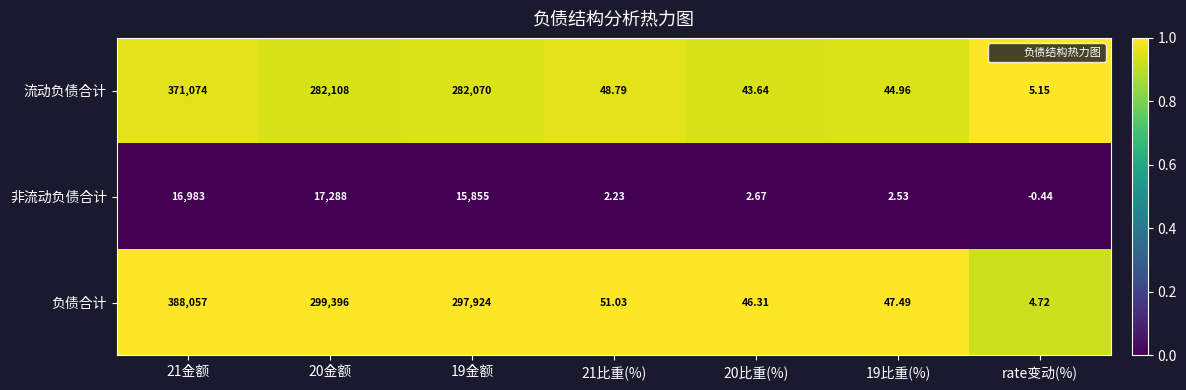

Which series has the largest total across all categories?

负债合计